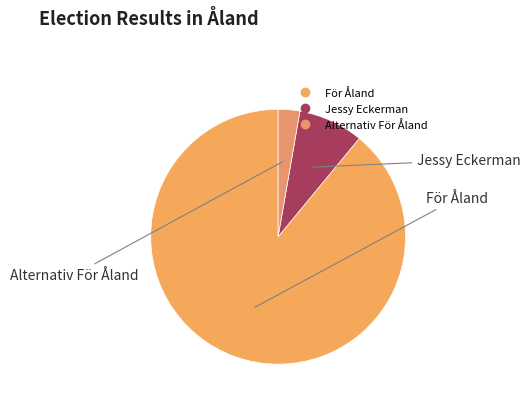

What is the ratio of the value at Alternativ För Åland to the value at Jessy Eckerman?

0.3